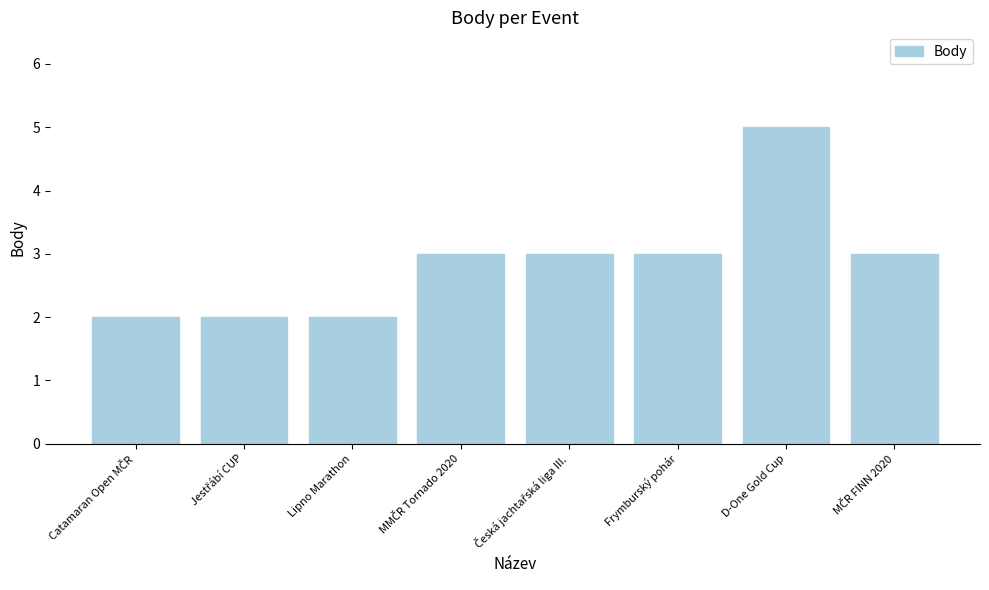

What is the maximum value shown in the chart?

5